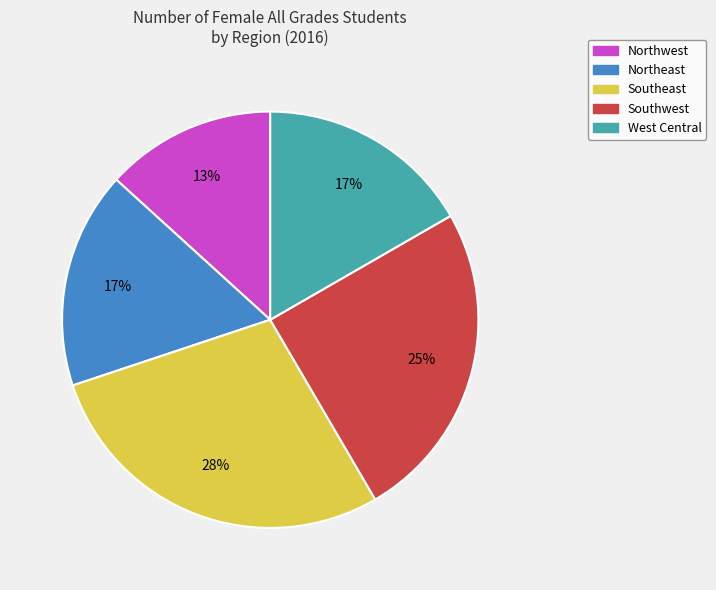

True or false: Southeast accounts for 28% of the total.

True